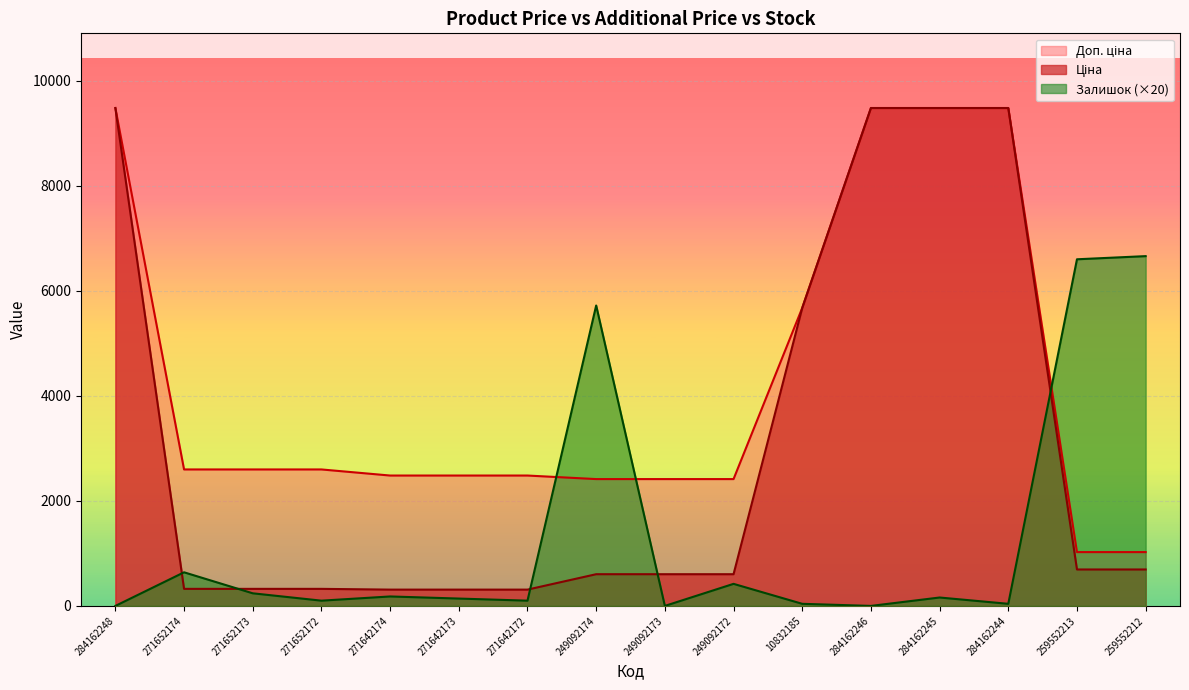

At how many categories does at least one series exceed 2635?

8